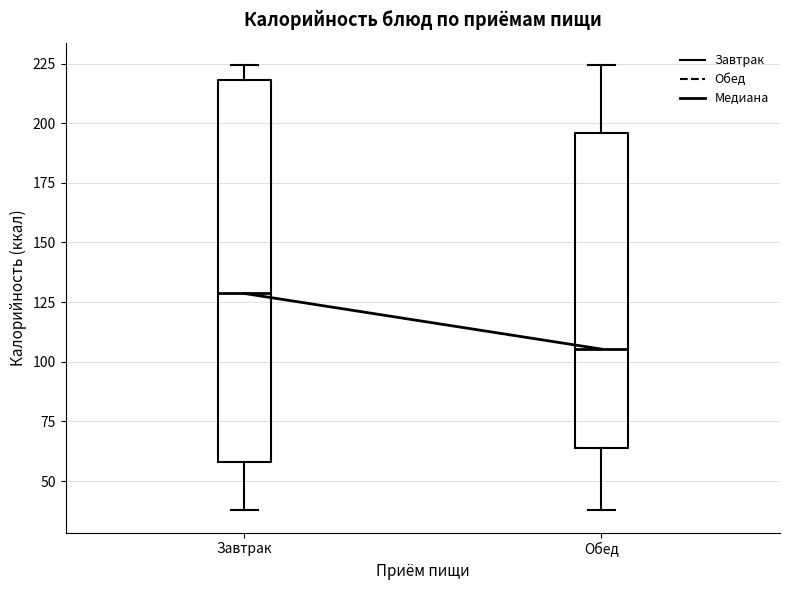

Reading left to right, transcribe this box plot: for each box, give where its median line is, the range the box spans, and where its two whiskers end, as read against the y-axis. The values are not printed on the chart, so give them approximately, as read against the axis.

Завтрак: median 130, box 60 to 220, whiskers 40 to 225
Обед: median 105, box 65 to 195, whiskers 40 to 225